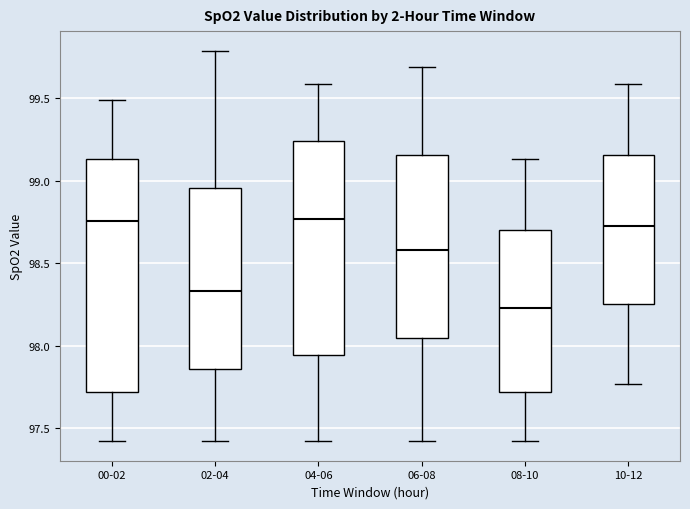

Reading left to right, transcribe this box plot: for each box, give where its median line is, the range the box spans, and where its two whiskers end, as read against the y-axis. The values are not printed on the chart, so give them approximately, as read against the axis.

00-02: median 98.75, box 97.70 to 99.15, whiskers 97.40 to 99.50
02-04: median 98.35, box 97.85 to 98.95, whiskers 97.40 to 99.80
04-06: median 98.75, box 97.95 to 99.25, whiskers 97.40 to 99.60
06-08: median 98.60, box 98.05 to 99.15, whiskers 97.40 to 99.70
08-10: median 98.25, box 97.70 to 98.70, whiskers 97.40 to 99.15
10-12: median 98.75, box 98.25 to 99.15, whiskers 97.75 to 99.60